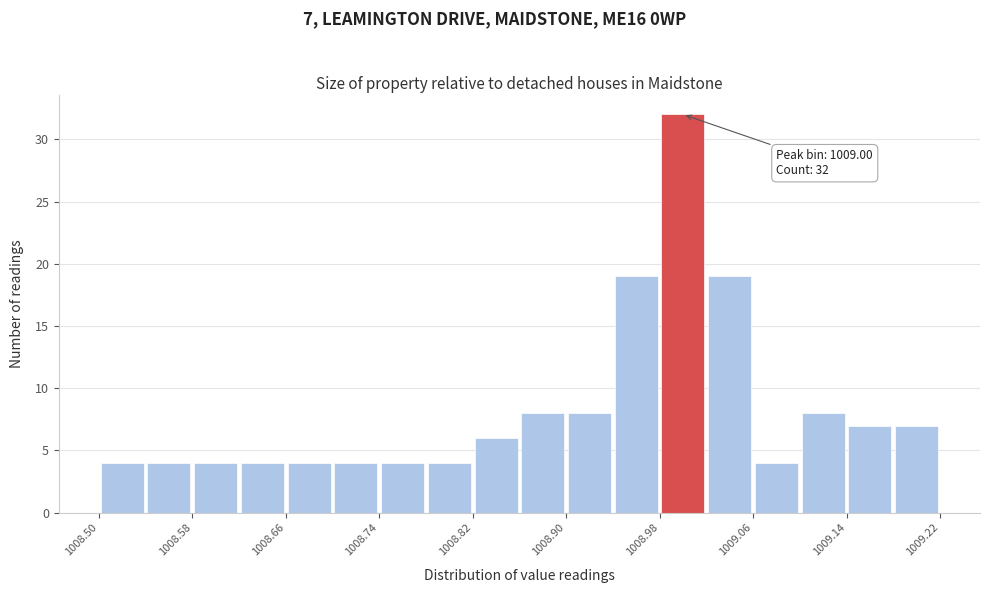

Over which range of the x-axis is the bar tallest?

1008.98 to 1009.02